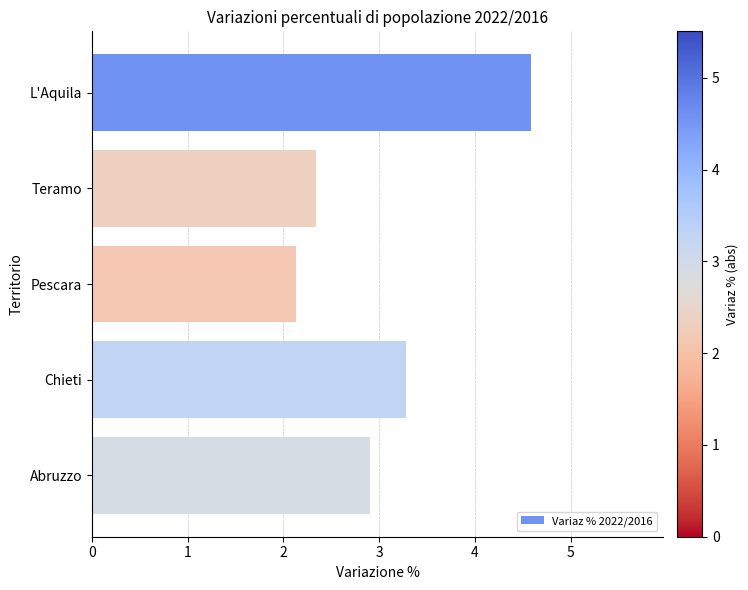

Which has a higher value, Pescara or Abruzzo?

Abruzzo